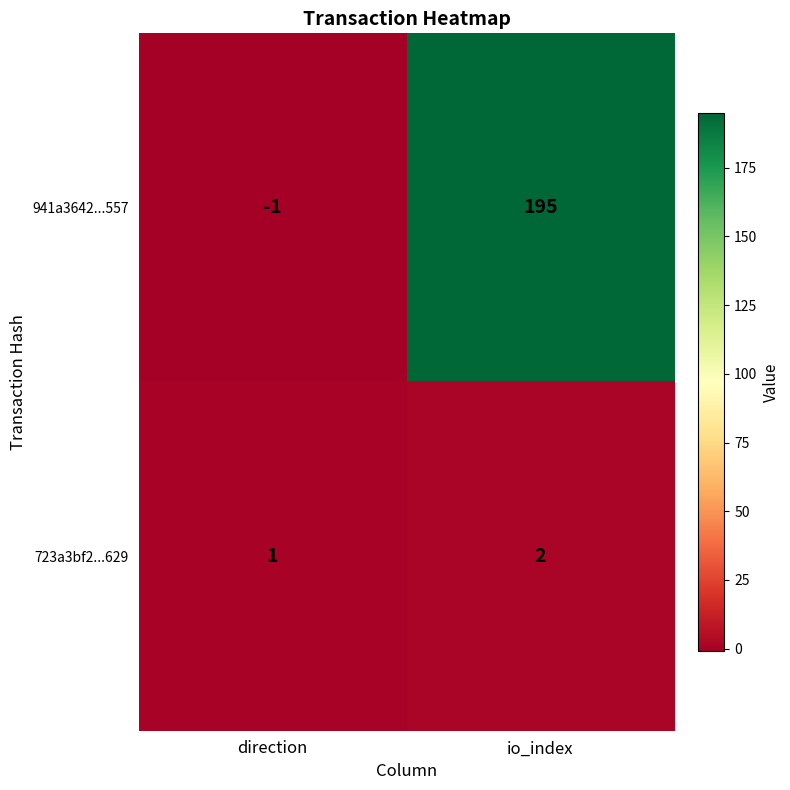

Reading left to right, list all the values displayed in this chart.

941a3642...557: -1	195
723a3bf2...629: 1	2